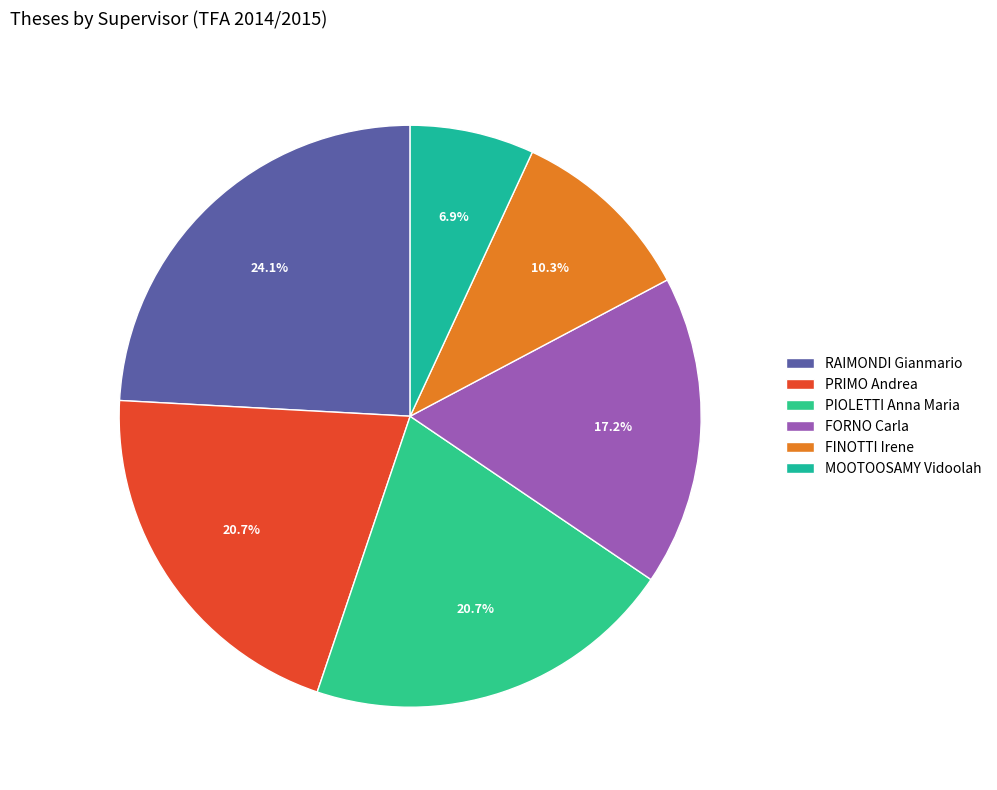

Does any single category account for the majority?

No